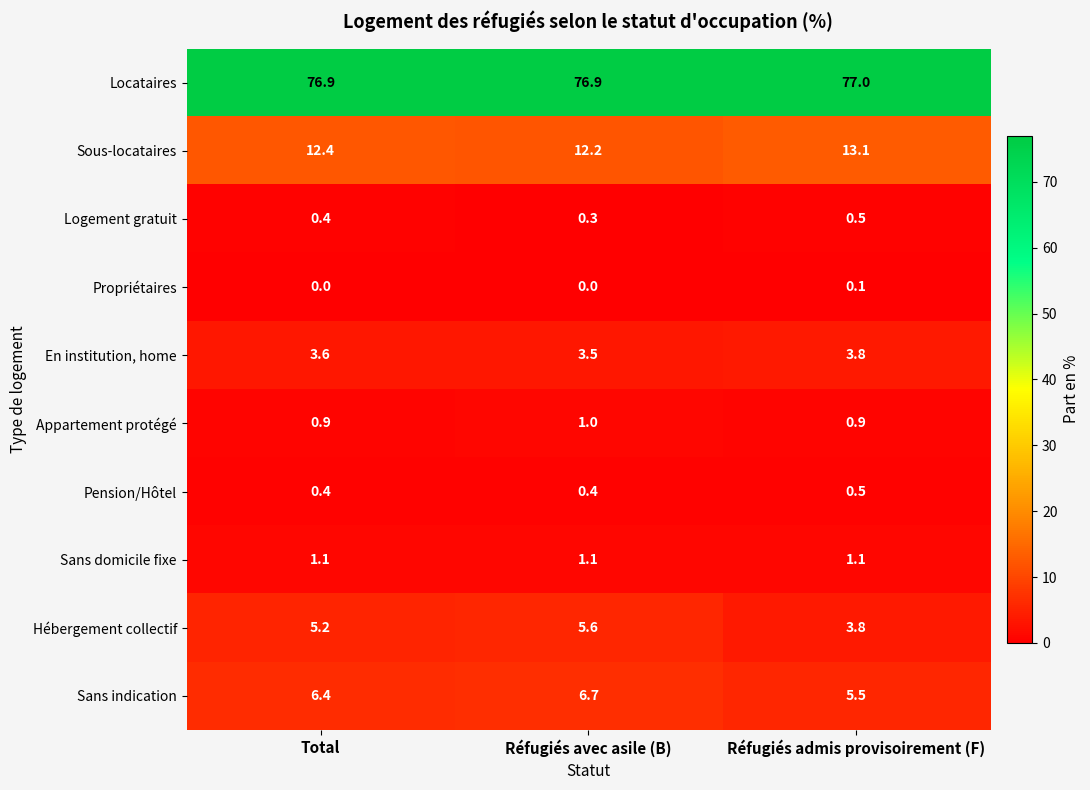

Rank the series at Réfugiés avec asile (B) from lowest to highest value.

Propriétaires, Logement gratuit, Pension/Hôtel, Appartement protégé, Sans domicile fixe, En institution, home, Hébergement collectif, Sans indication, Sous-locataires, Locataires